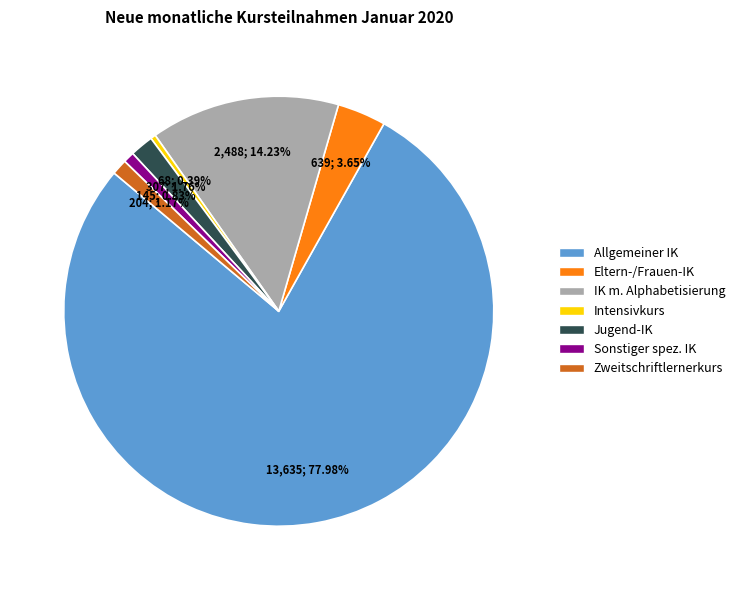

Is there a majority slice in this chart?

Yes